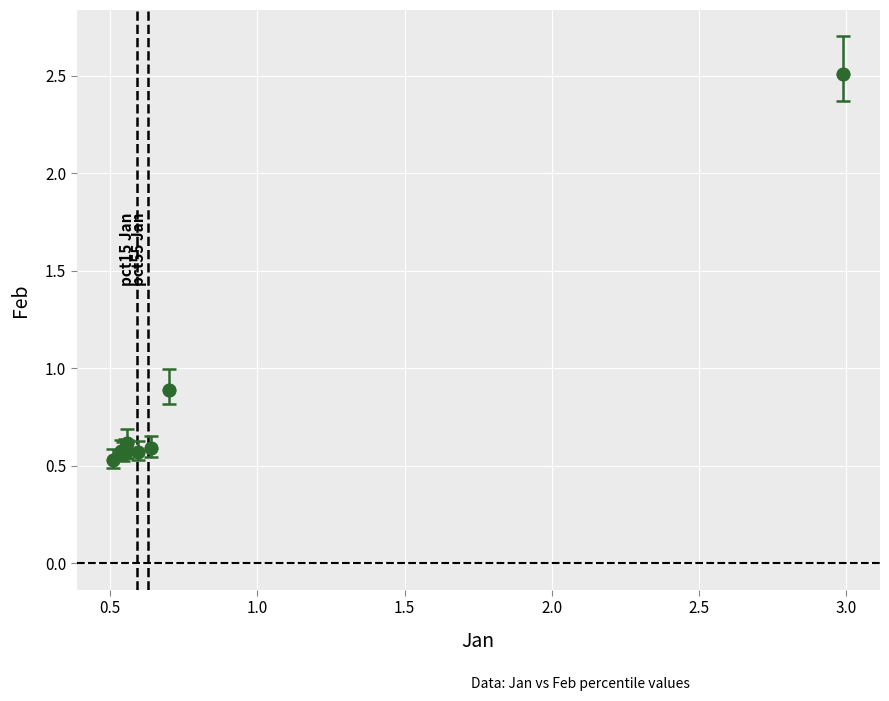

What Y value in the scatter plot is closest to 1?

0.9